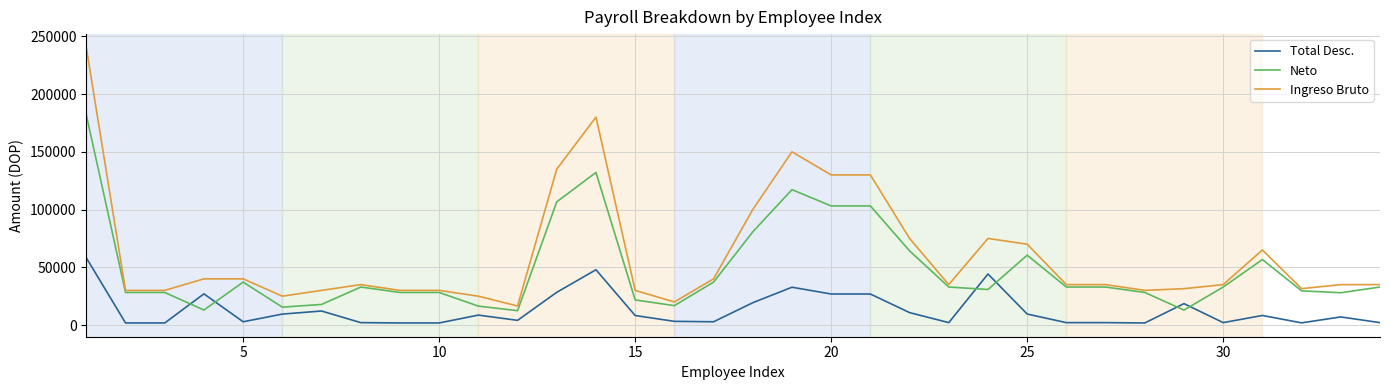

True or false: Neto has more than 1 points higher than both neighbors.

True